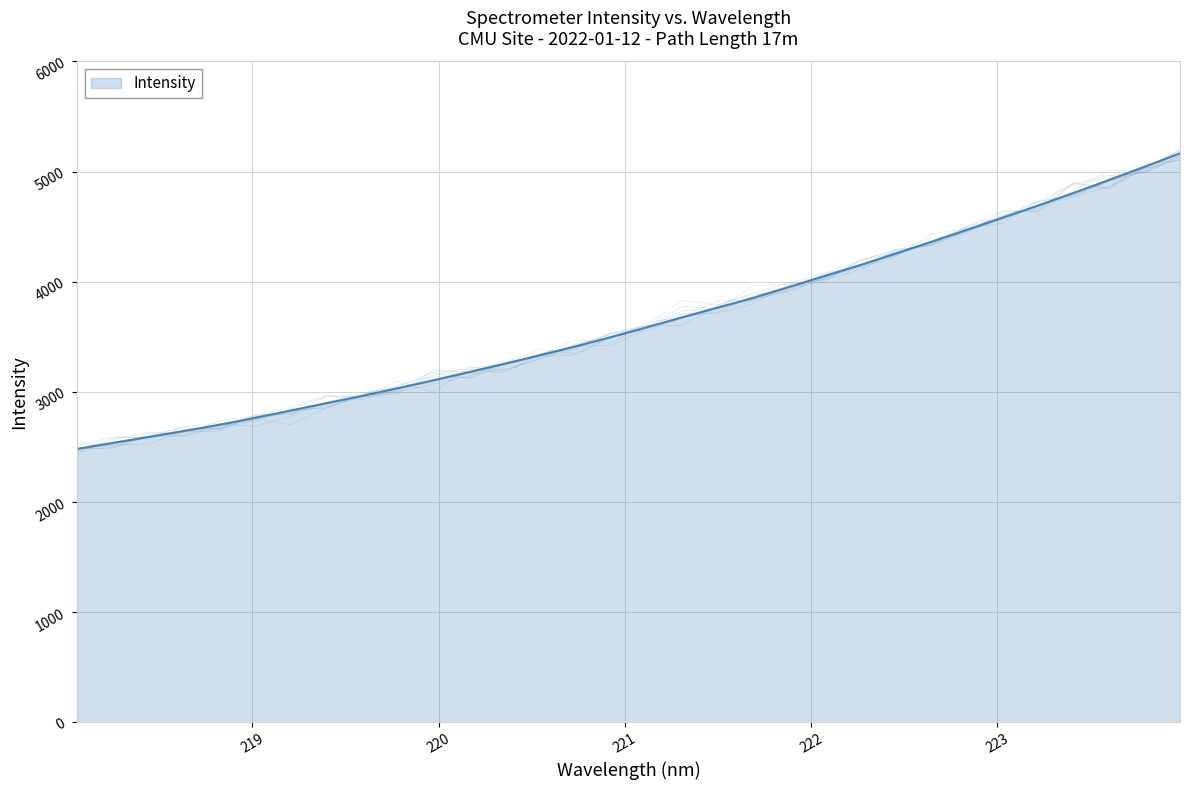

Which label corresponds to the smallest value in the chart?

218.0596